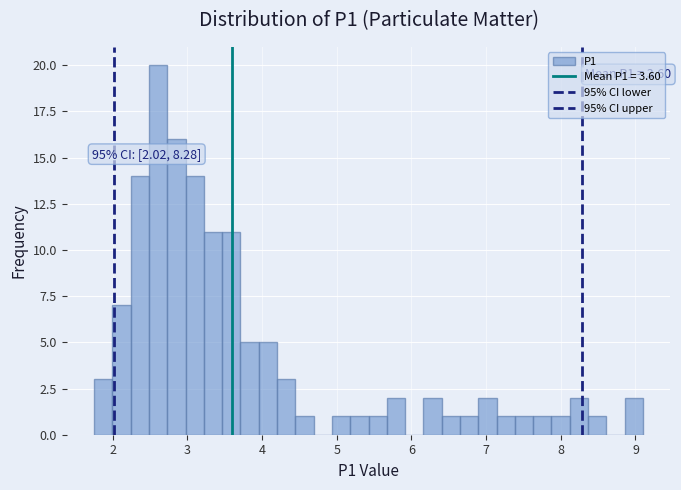

Read against the x-axis, roughly where is the centre of the tallest bar?

2.6